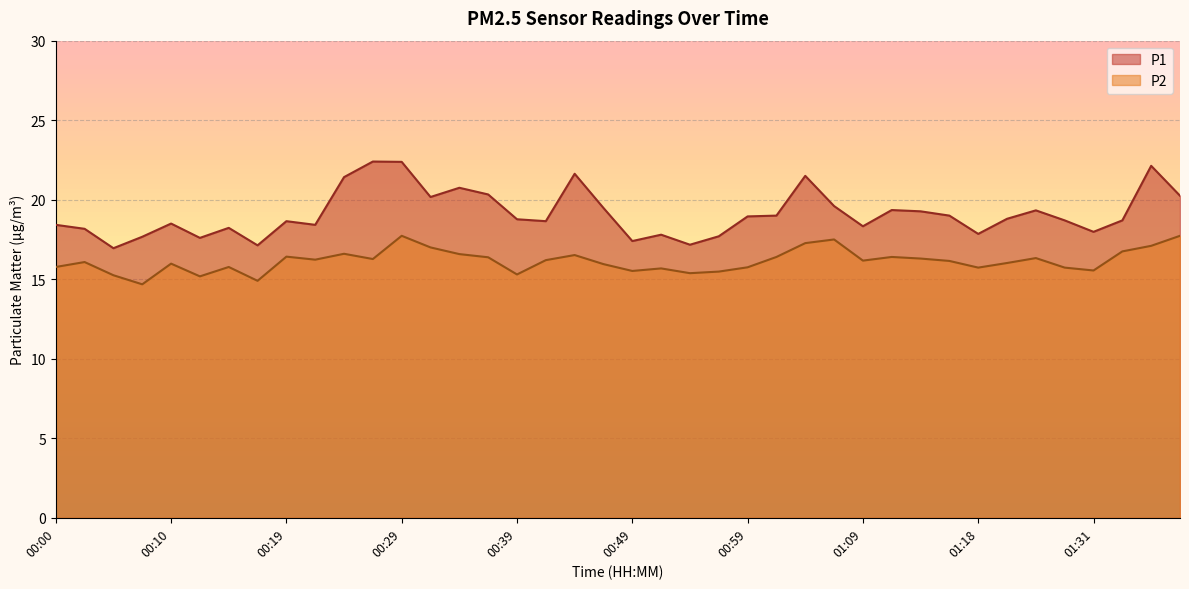

True or false: P1 and P2 intersect in this chart.

False